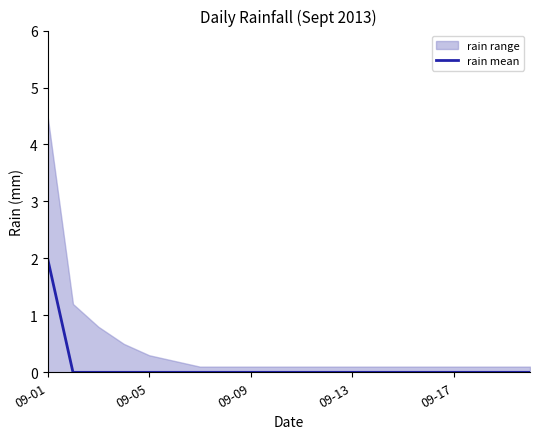

Is it true that rain mean equals 2 at 09-01?

True